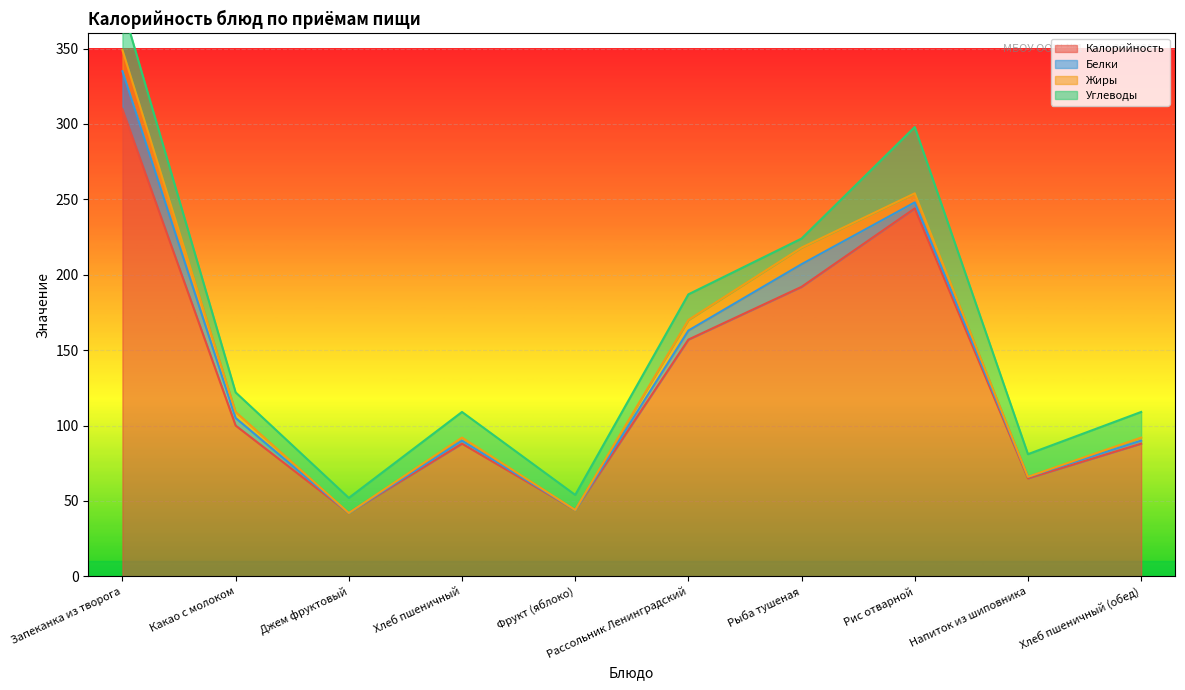

Where is Калорийность nearest to the value 176?

Рыба тушеная